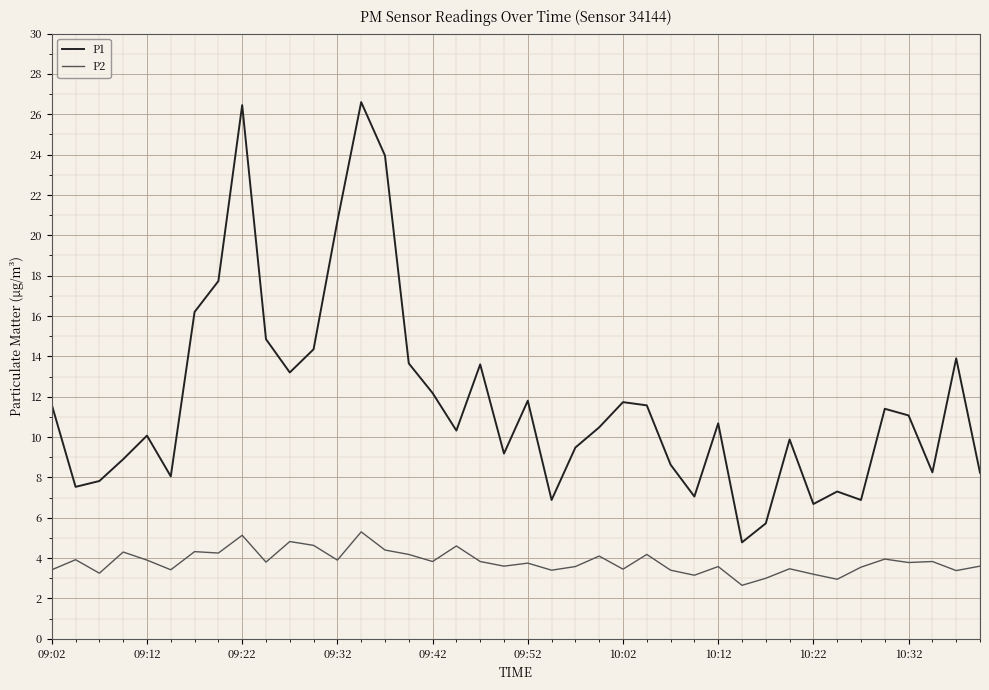

Which series has the largest total across all categories?

P1